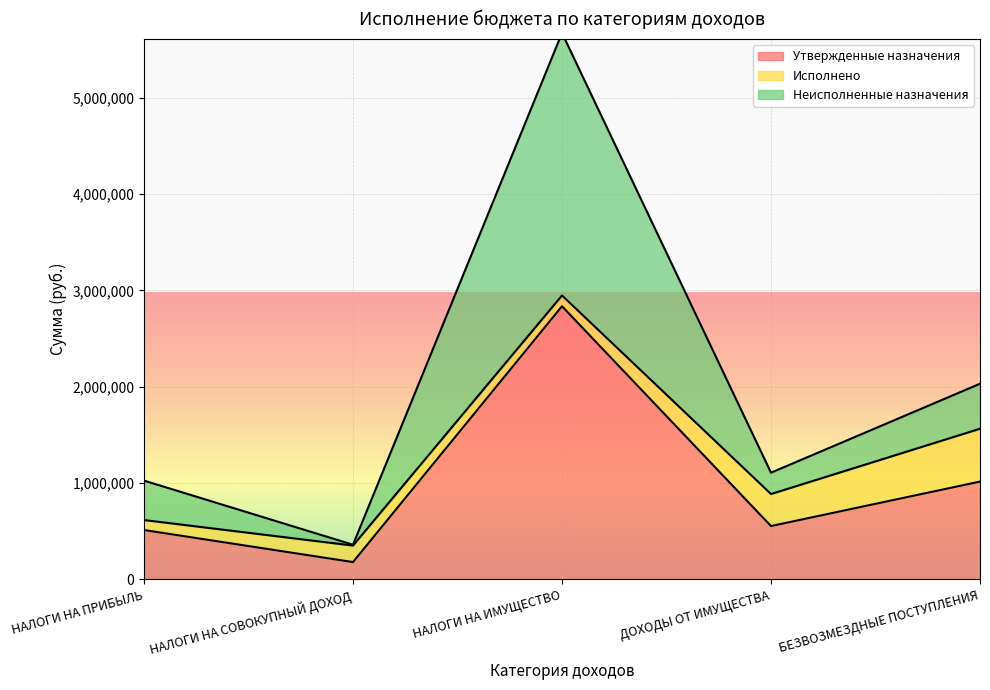

Where is Утвержденные назначения nearest to the value 1507655?

БЕЗВОЗМЕЗДНЫЕ ПОСТУПЛЕНИЯ